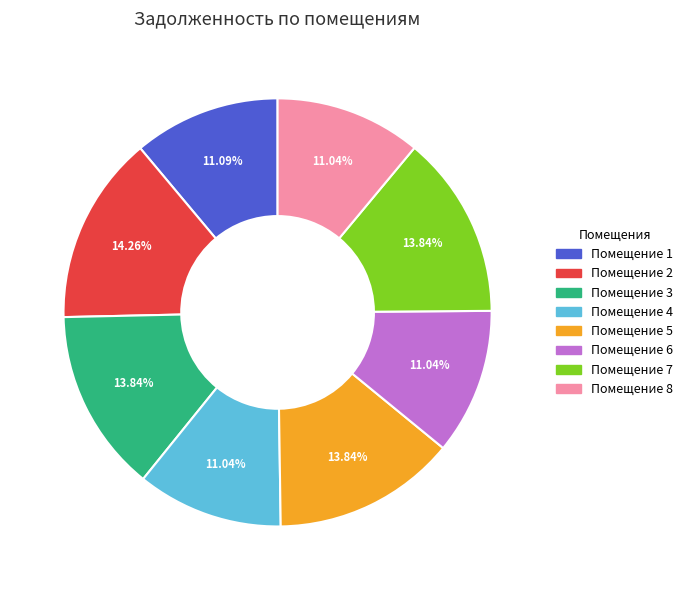

Is there any slice that represents more than half of the pie?

No